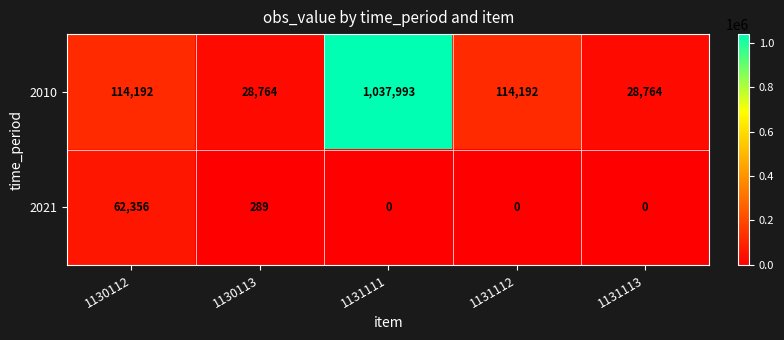

Between 1130112 and 1131111, which series saw the biggest shift?

2010